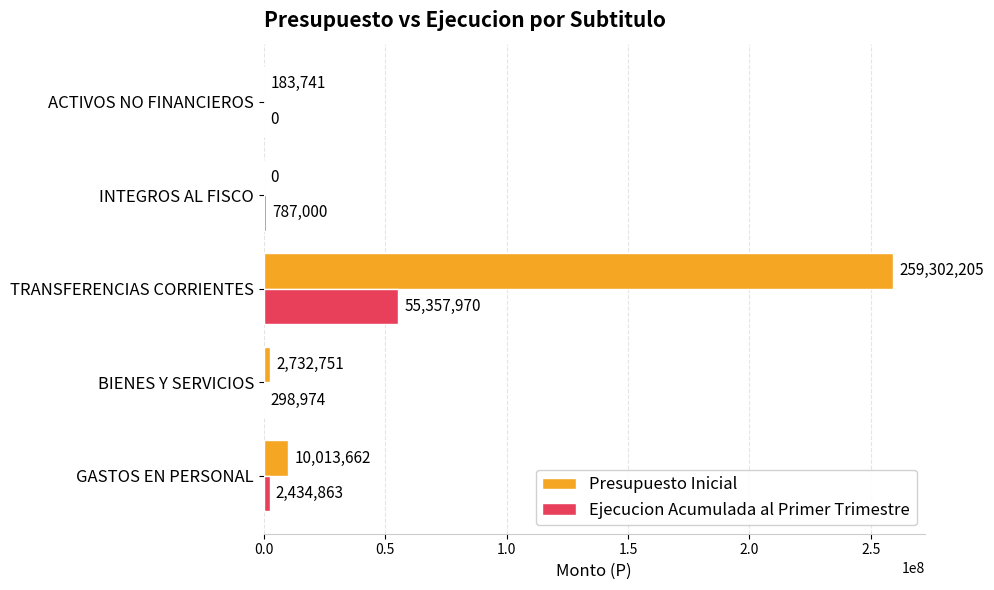

What is the sum of all Presupuesto Inicial values?

272232359